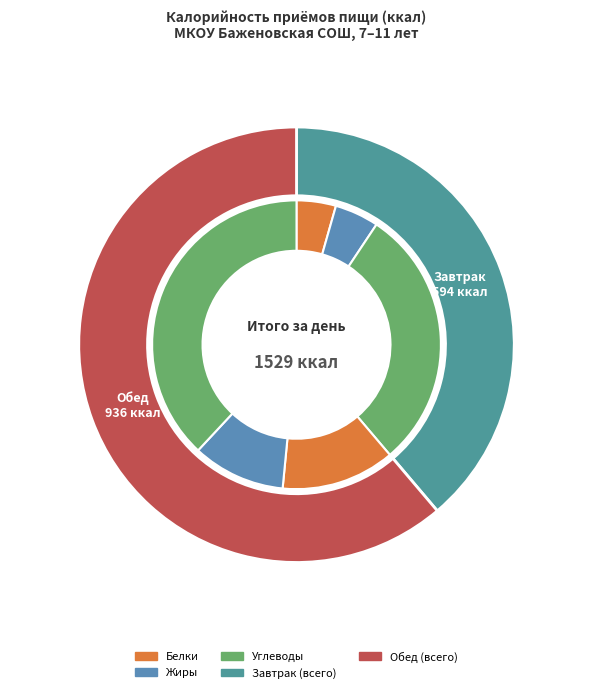

Which slice is the smallest?

Завтрак